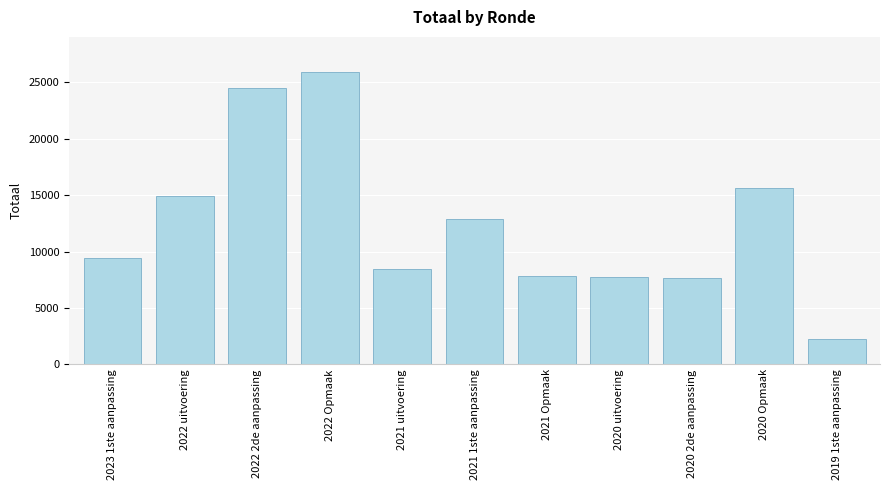

Count the number of data series in this chart.

1